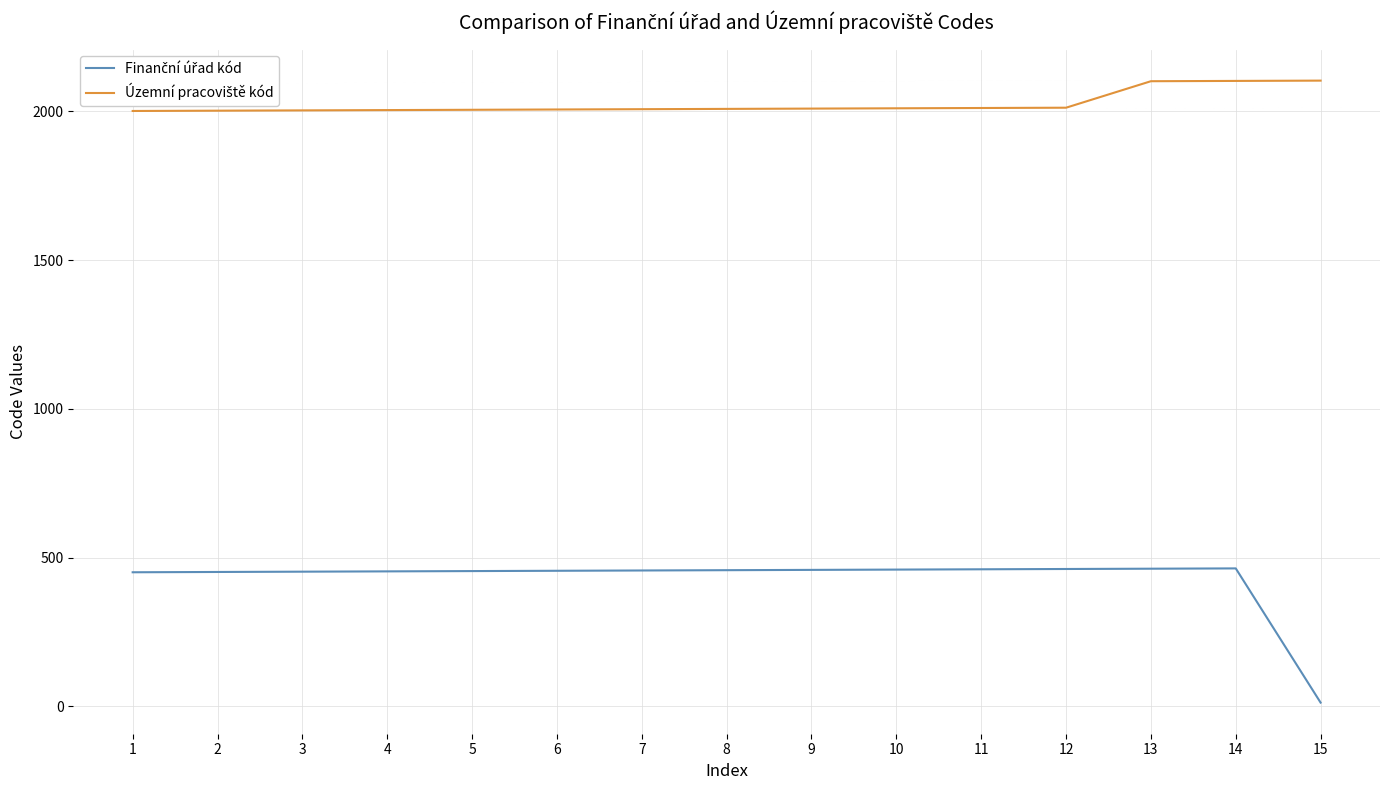

Is this an area chart (filled region under the line)?

No